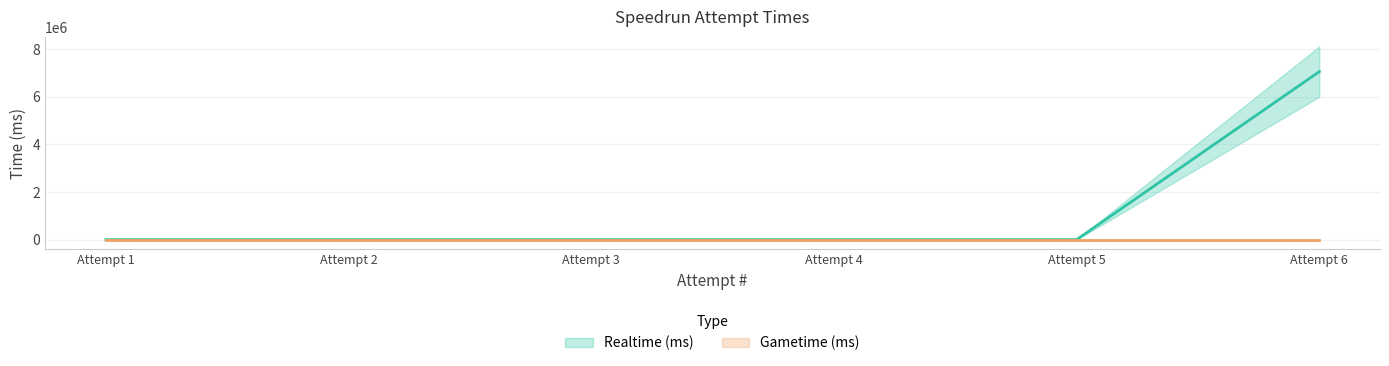

Is it true that Gametime (ms) equals 0 at 1?

True